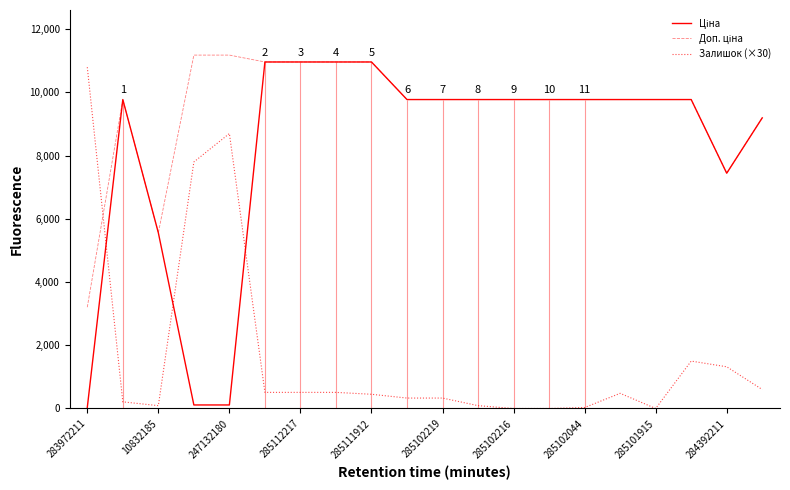

True or false: Залишок (×30) has more than 0 points higher than both neighbors.

True